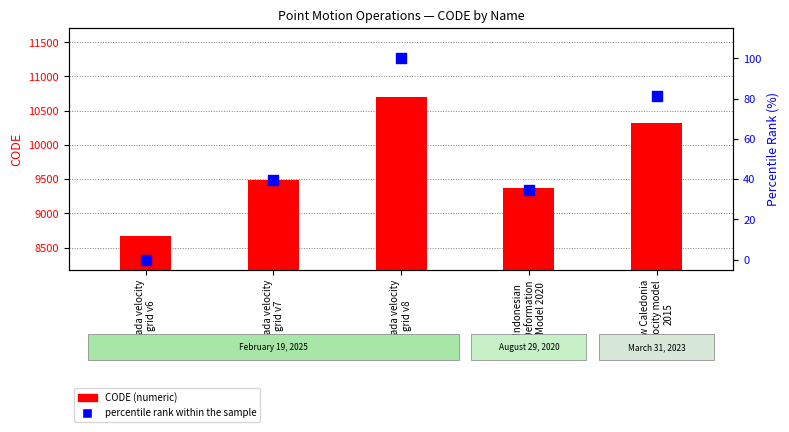

Which series reaches the maximum Y coordinate?

CODE (numeric)